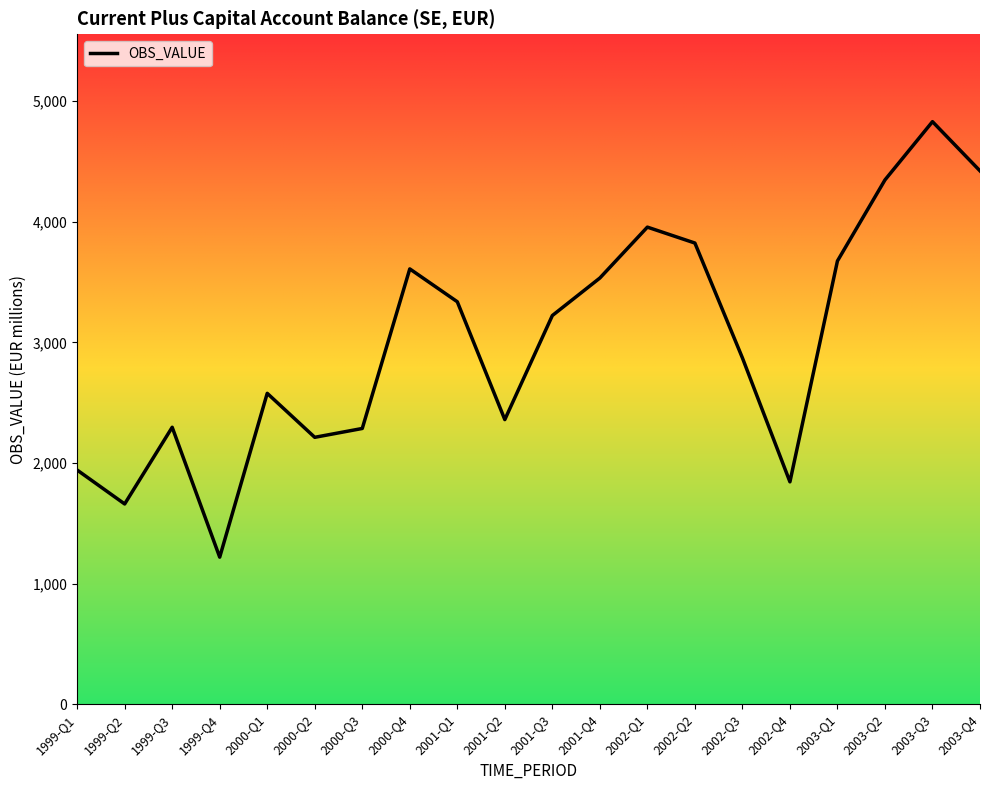

What is the average value?

3001.3